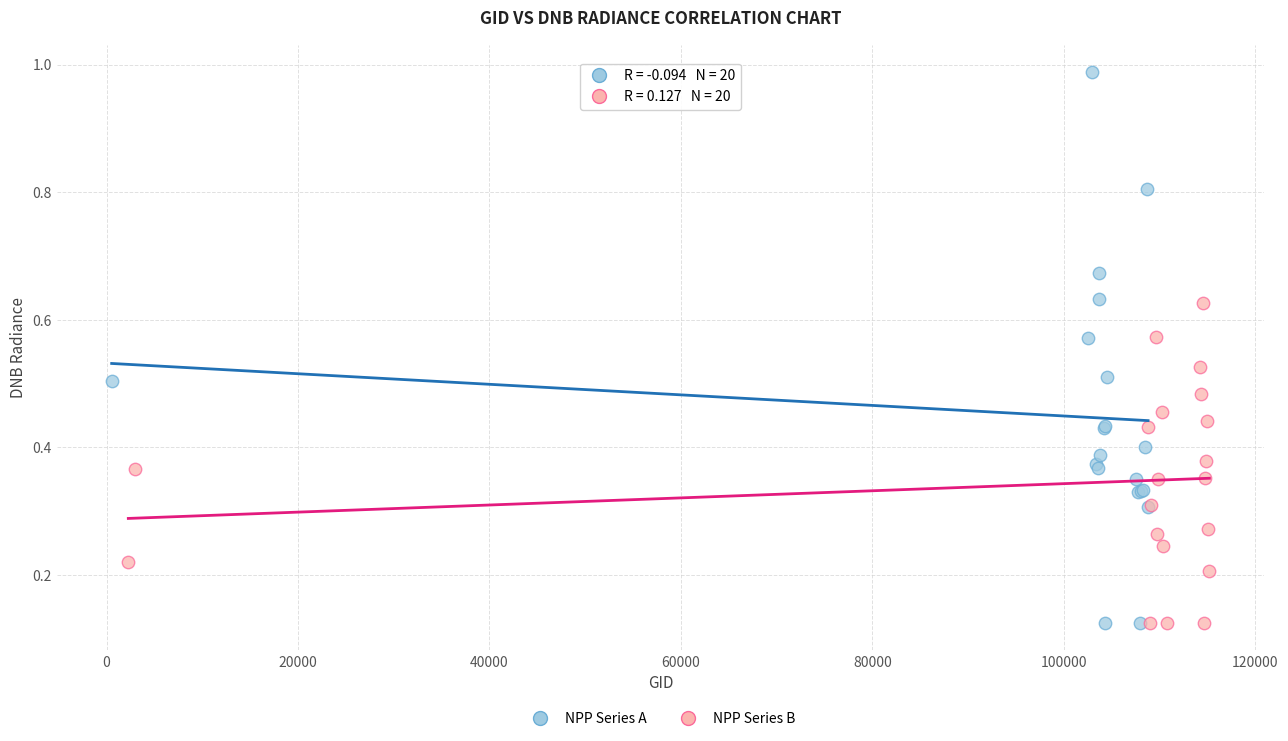

Which series contains the highest Y value?

NPP Series A